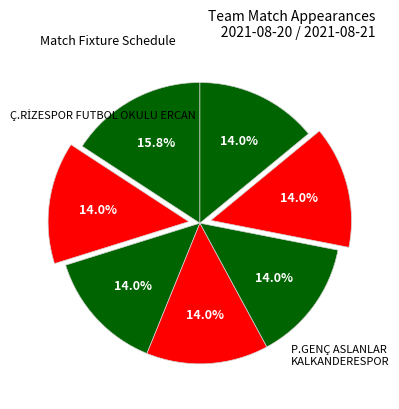

Count the number of slices in the pie.

7